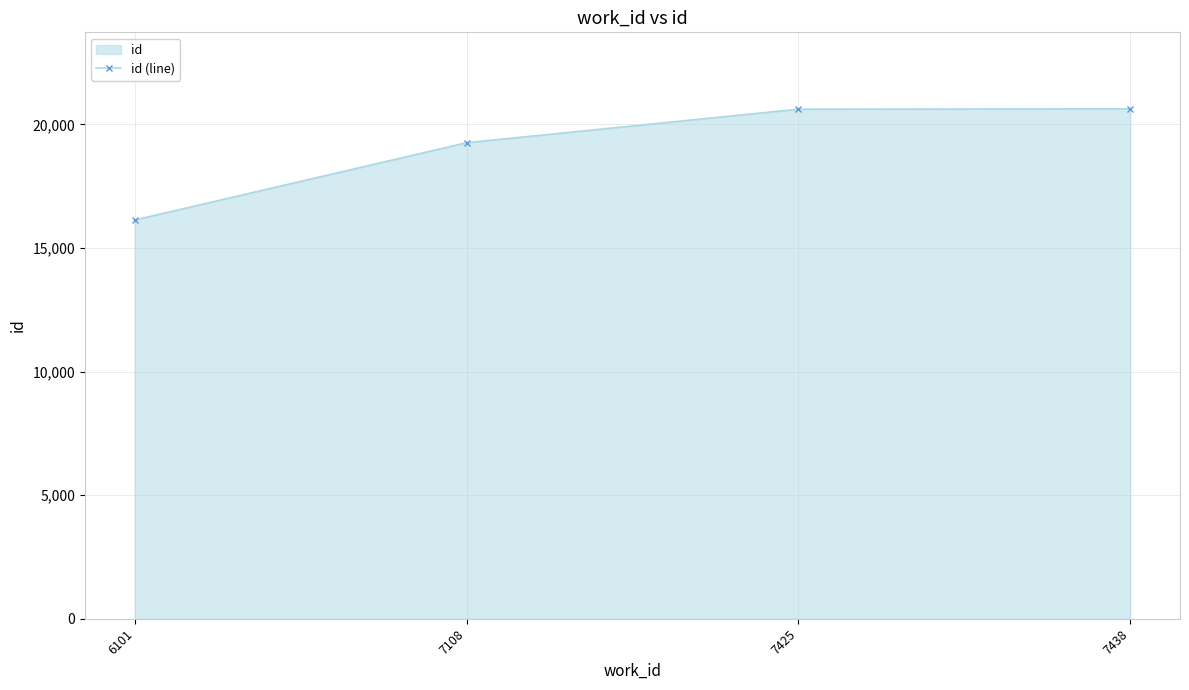

How many data points are above 20615?

1